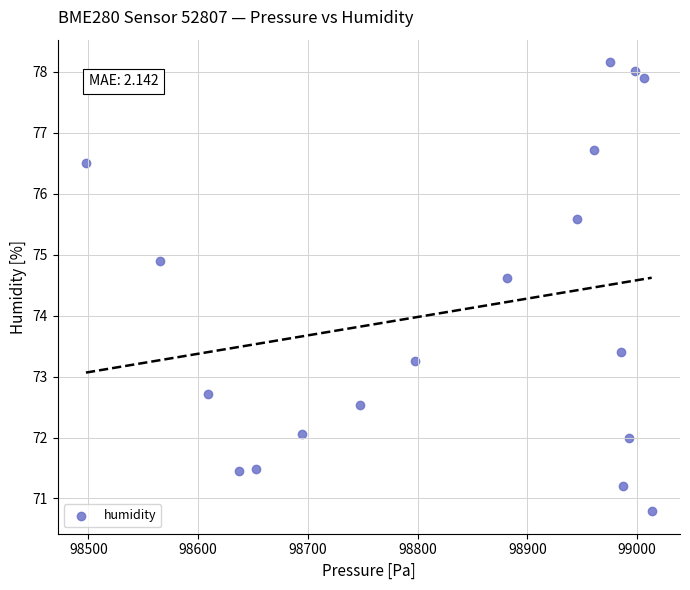

What is the range of X values (max minus min)?

515.6